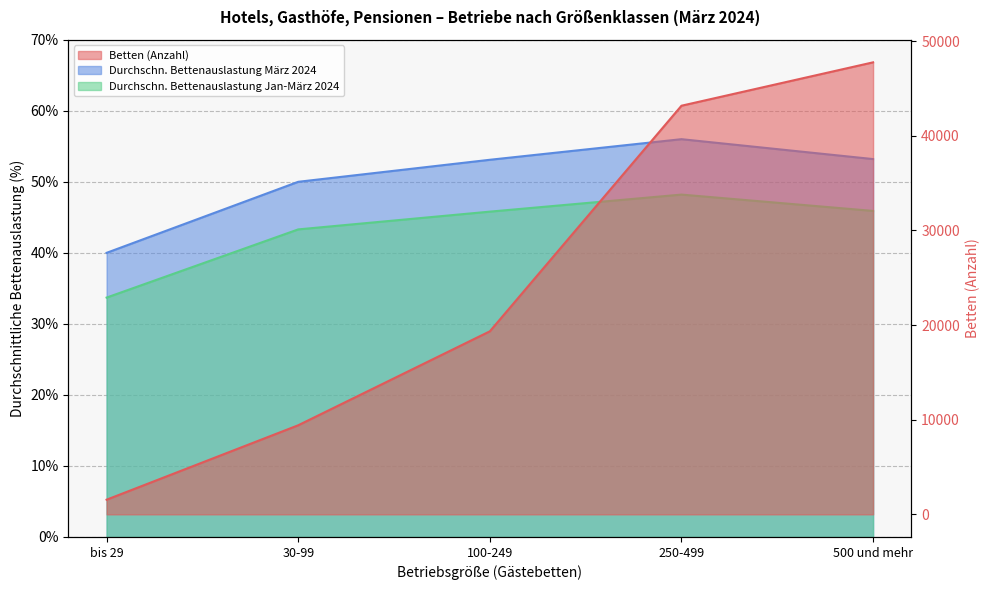

Rank the series at bis 29 from lowest to highest value.

Durchschn. Bettenauslastung Jan-März 2024, Durchschn. Bettenauslastung März 2024, Betten (Anzahl)